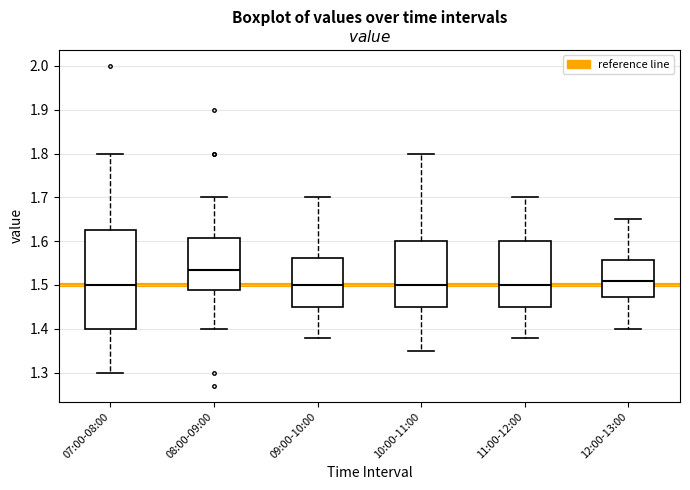

Reading left to right, transcribe this box plot: for each box, give where its median line is, the range the box spans, and where its two whiskers end, as read against the y-axis. The values are not printed on the chart, so give them approximately, as read against the axis.

07:00-08:00: median 1.50, box 1.40 to 1.63, whiskers 1.30 to 1.80
08:00-09:00: median 1.54, box 1.49 to 1.61, whiskers 1.40 to 1.70
09:00-10:00: median 1.50, box 1.45 to 1.56, whiskers 1.38 to 1.70
10:00-11:00: median 1.50, box 1.45 to 1.60, whiskers 1.35 to 1.80
11:00-12:00: median 1.50, box 1.45 to 1.60, whiskers 1.38 to 1.70
12:00-13:00: median 1.51, box 1.47 to 1.56, whiskers 1.40 to 1.65